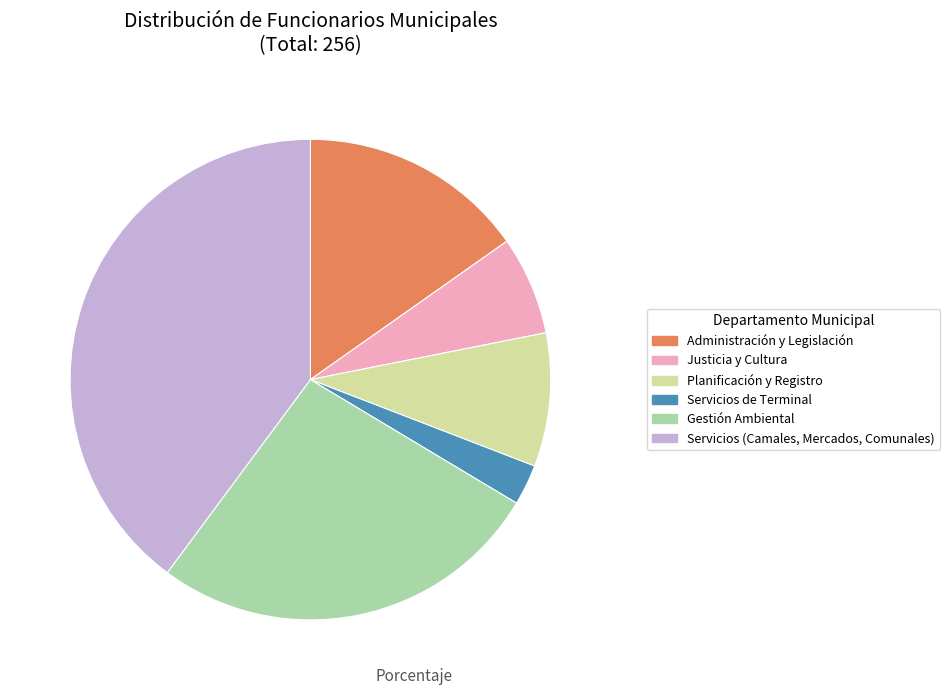

Which category has the smallest portion of the pie?

Servicios de Terminal